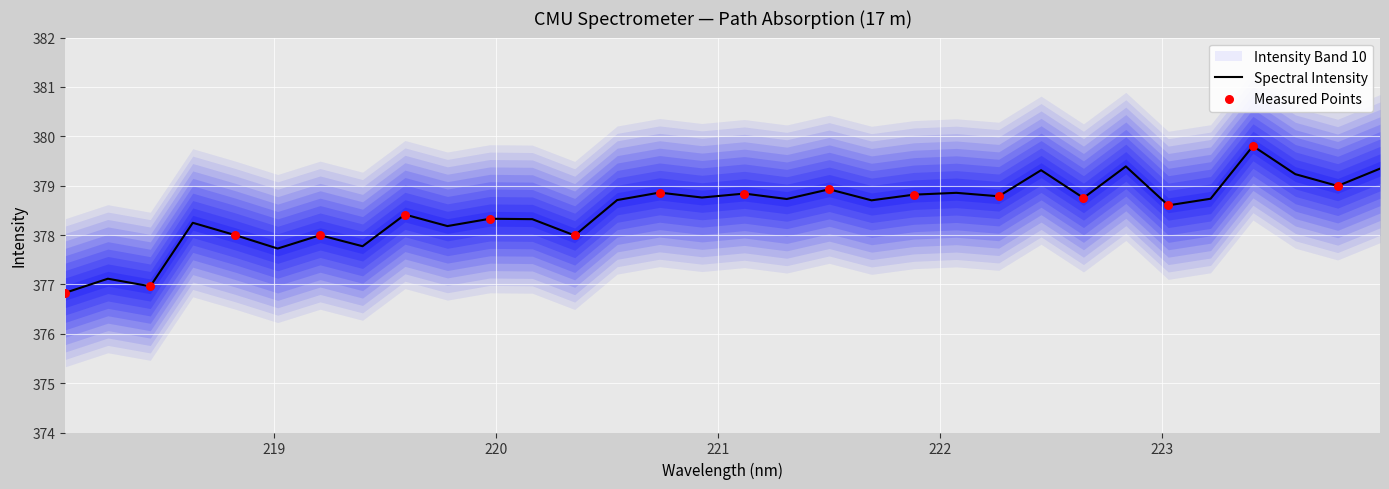

What is the ratio of the value at 221.8812 to the value at 218.6332?

1.0